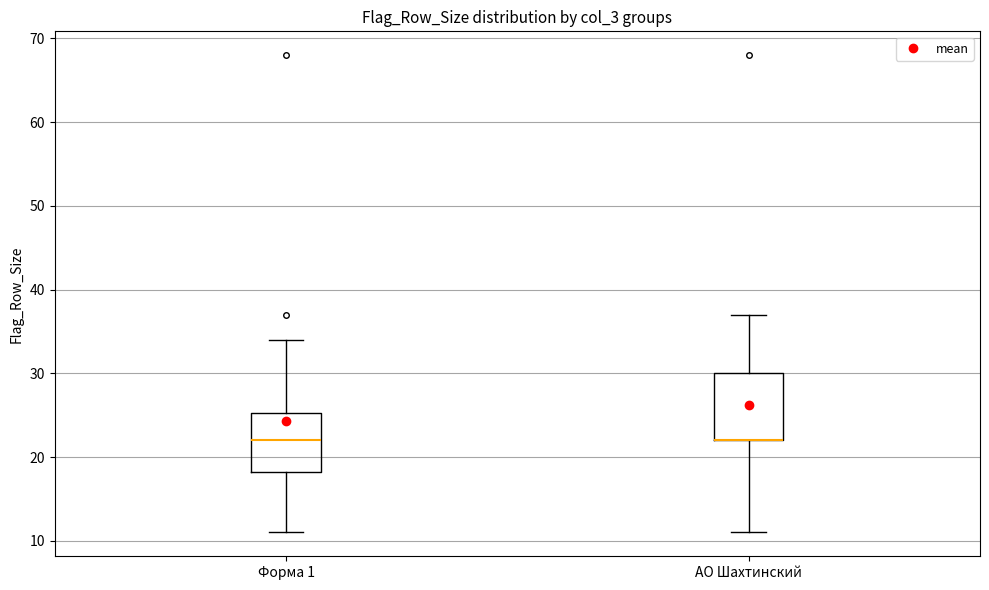

Reading left to right, transcribe this box plot: for each box, give where its median line is, the range the box spans, and where its two whiskers end, as read against the y-axis. The values are not printed on the chart, so give them approximately, as read against the axis.

Форма 1: median 22, box 18 to 25, whiskers 11 to 34
АО Шахтинский: median 22 (drawn on the box's lower edge), box 22 to 30, whiskers 11 to 37